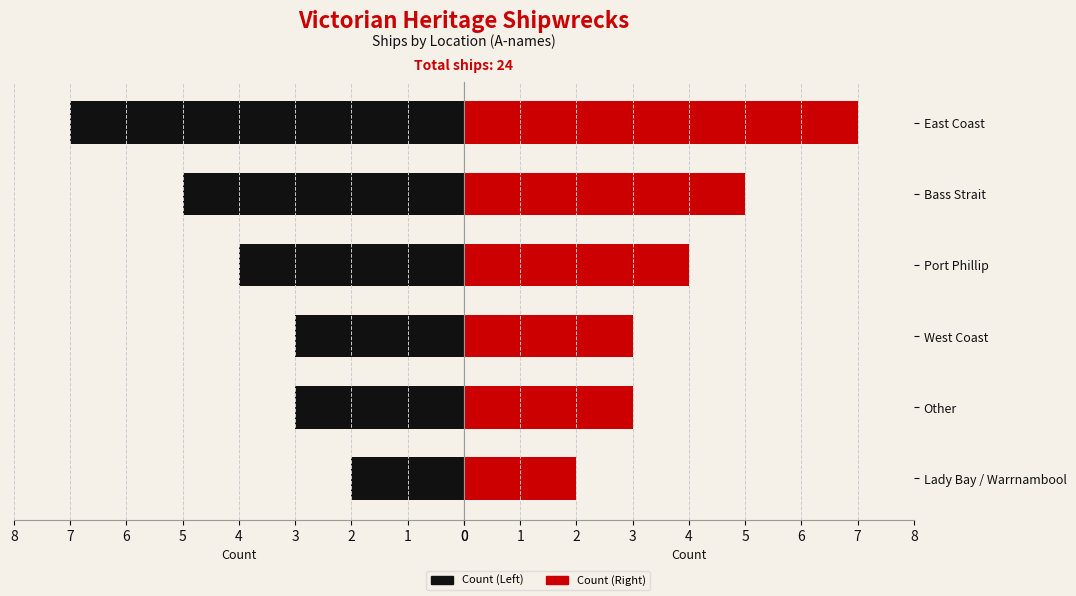

True or false: Count (left) has a value of 4 at Port Phillip.

True